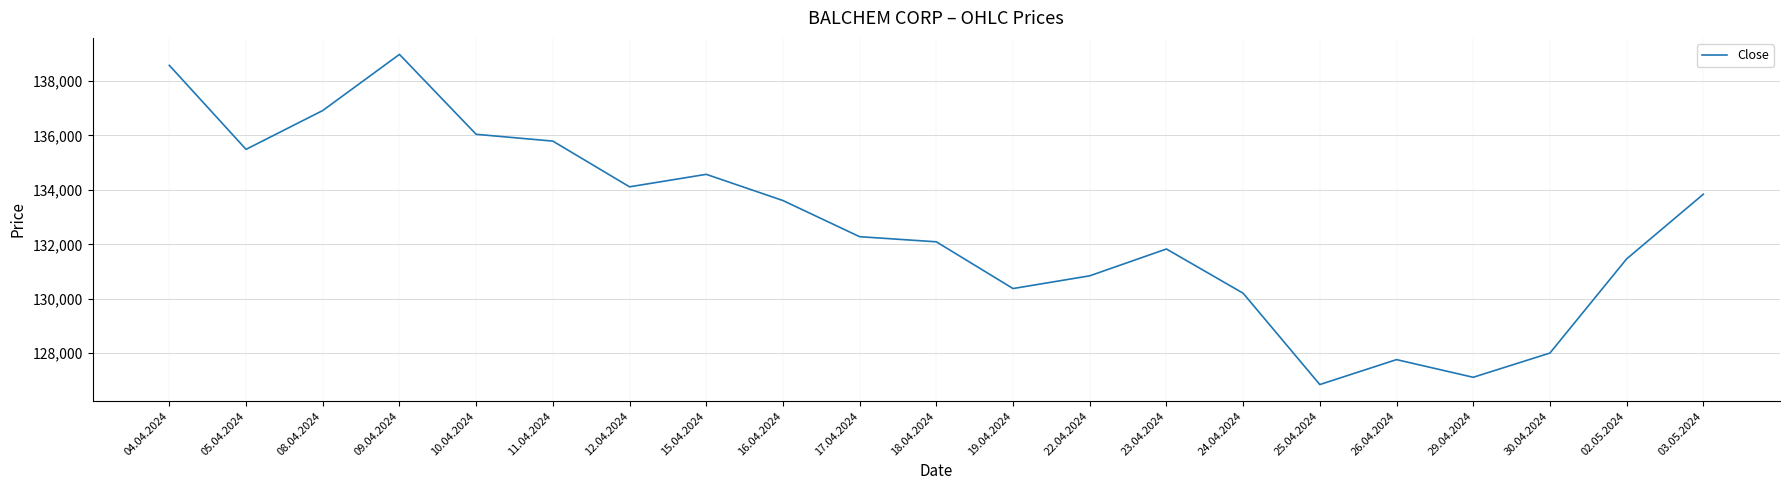

Does the chart have visible grid lines?

Yes